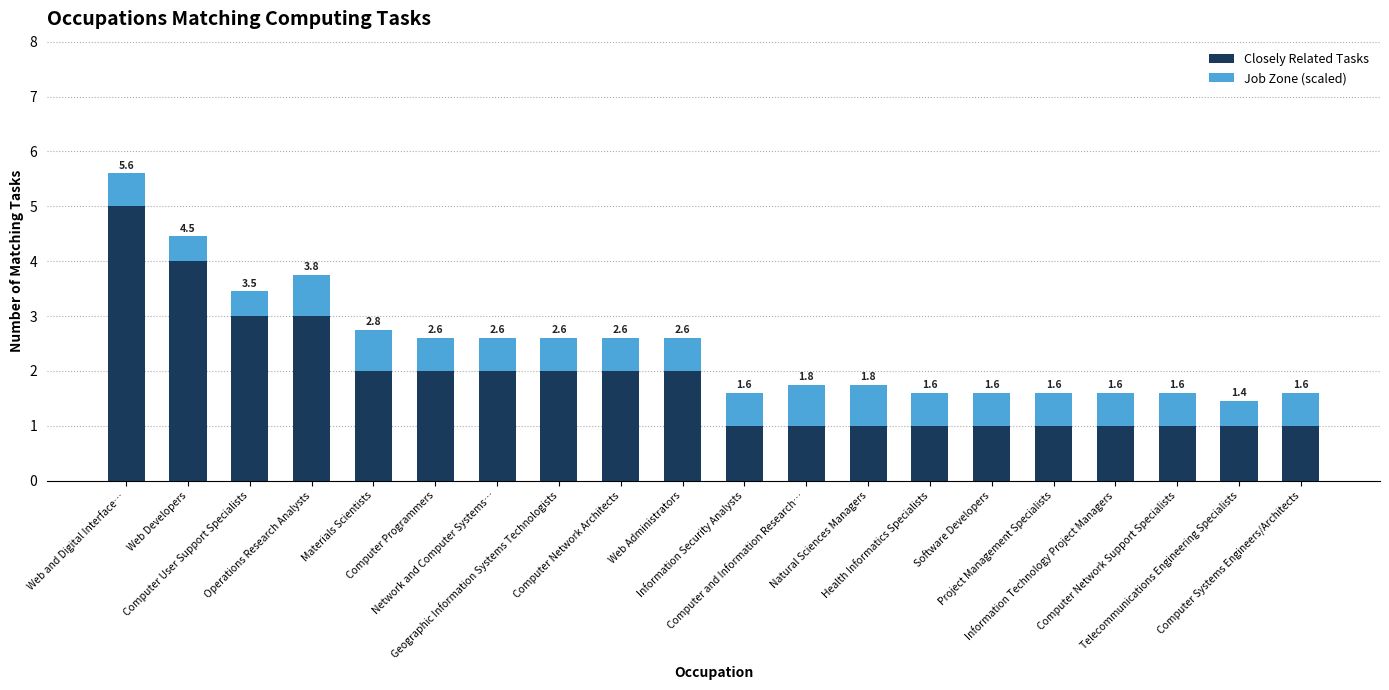

What are all the series names shown in the legend?

Closely Related Tasks, Job Zone (scaled)